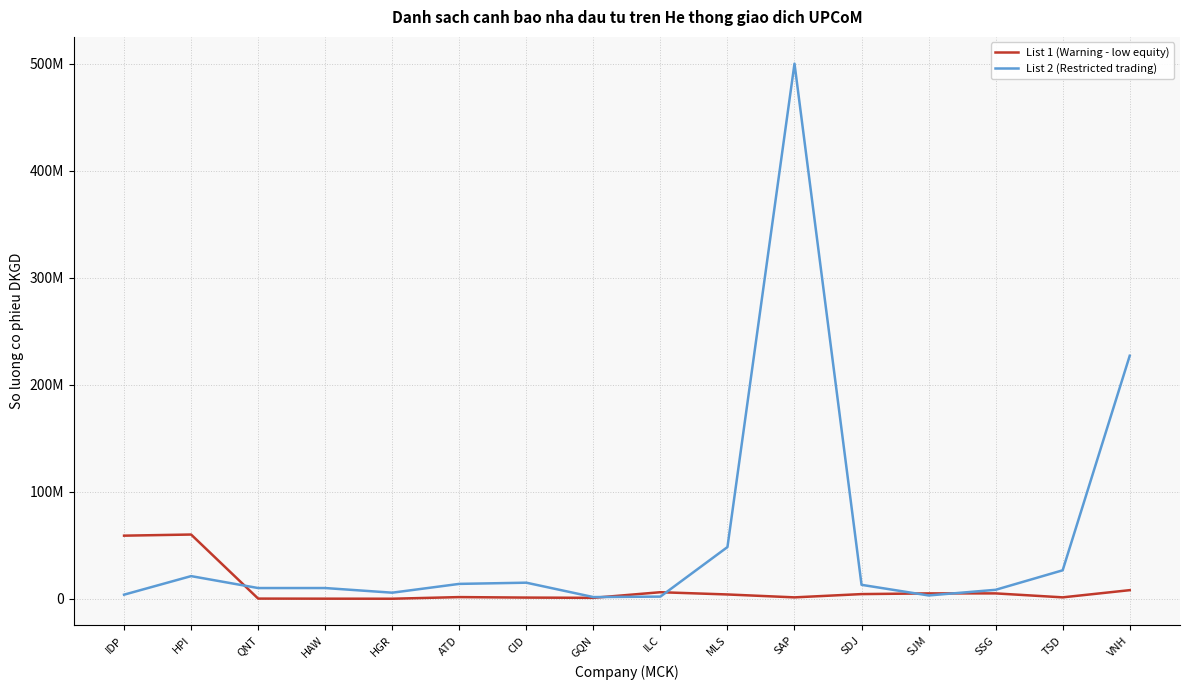

Read the List 1 (Warning - low equity) value at SSG, to the nearest 10.

5000000